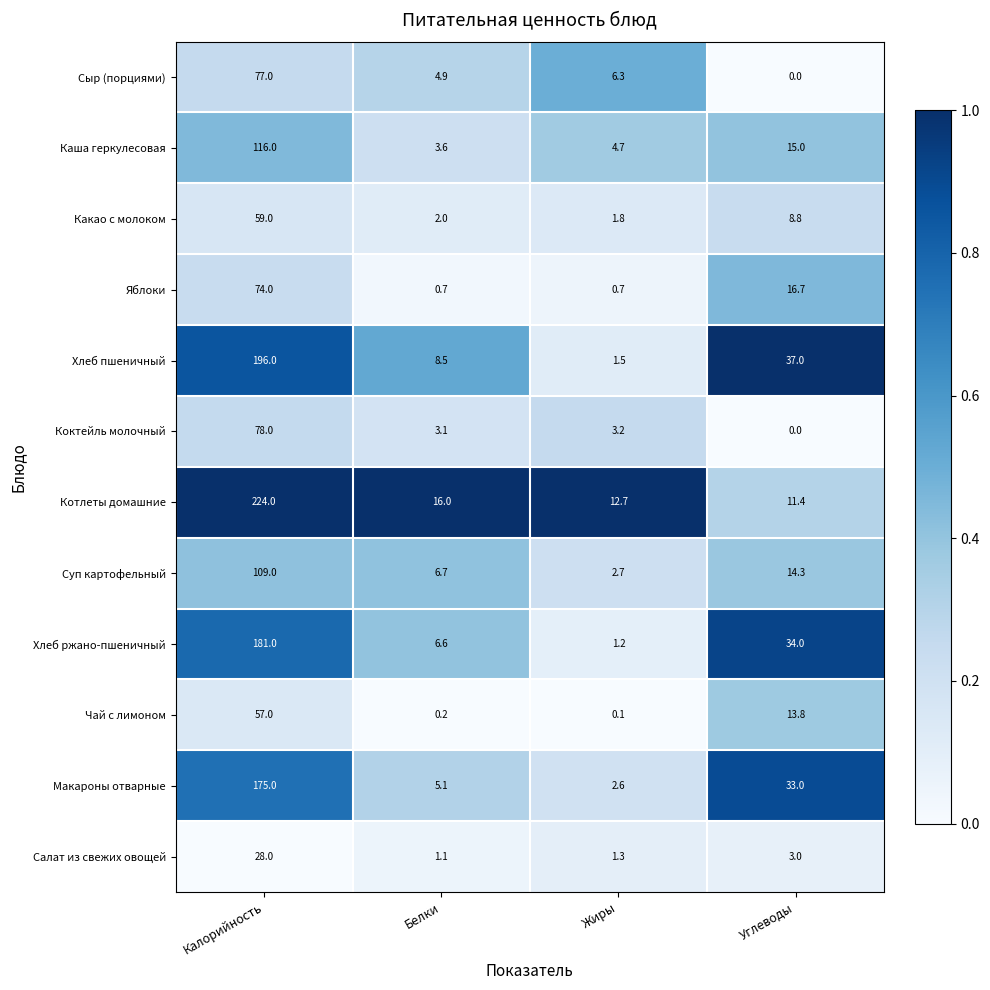

At which label does Макароны отварные first exceed 33?

Калорийность